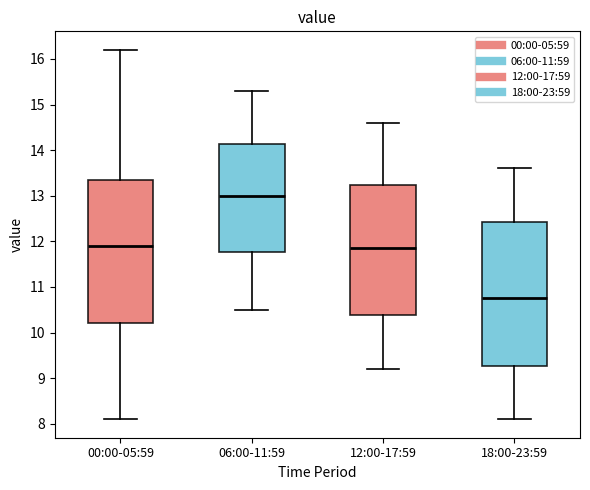

Reading left to right, read every box against the y-axis: the position of its median line, the range the box covers, and the ends of its whiskers. The values are not printed on the chart, so give them approximately, as read against the axis.

00:00-05:59: median 11.9, box 10.2 to 13.4, whiskers 8.1 to 16.2
06:00-11:59: median 13.0, box 11.8 to 14.1, whiskers 10.5 to 15.3
12:00-17:59: median 11.9, box 10.4 to 13.2, whiskers 9.2 to 14.6
18:00-23:59: median 10.8, box 9.3 to 12.4, whiskers 8.1 to 13.6